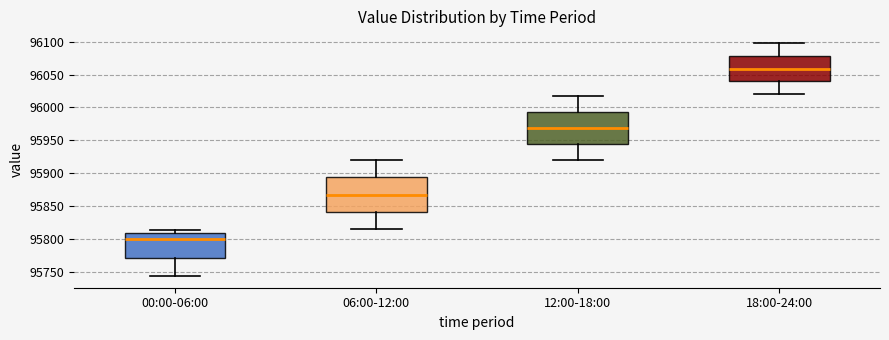

Where is the upper edge of the box for 00:00-06:00 on the y-axis? The values are not printed on the chart, so give them approximately, as read against the axis.

95810